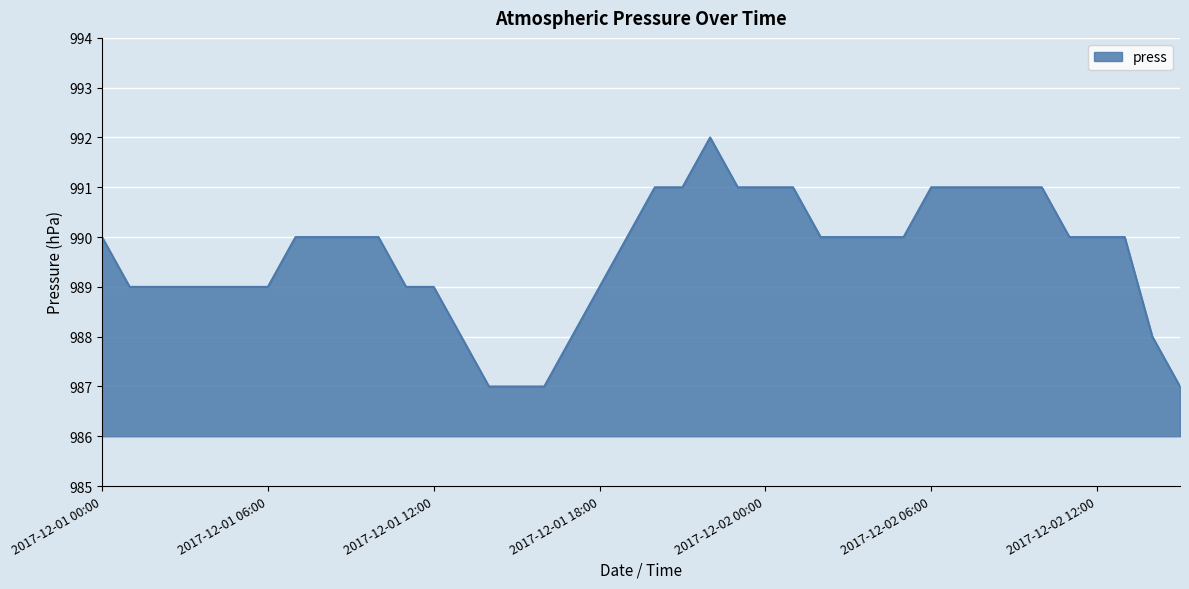

What is the maximum value shown in the chart?

992